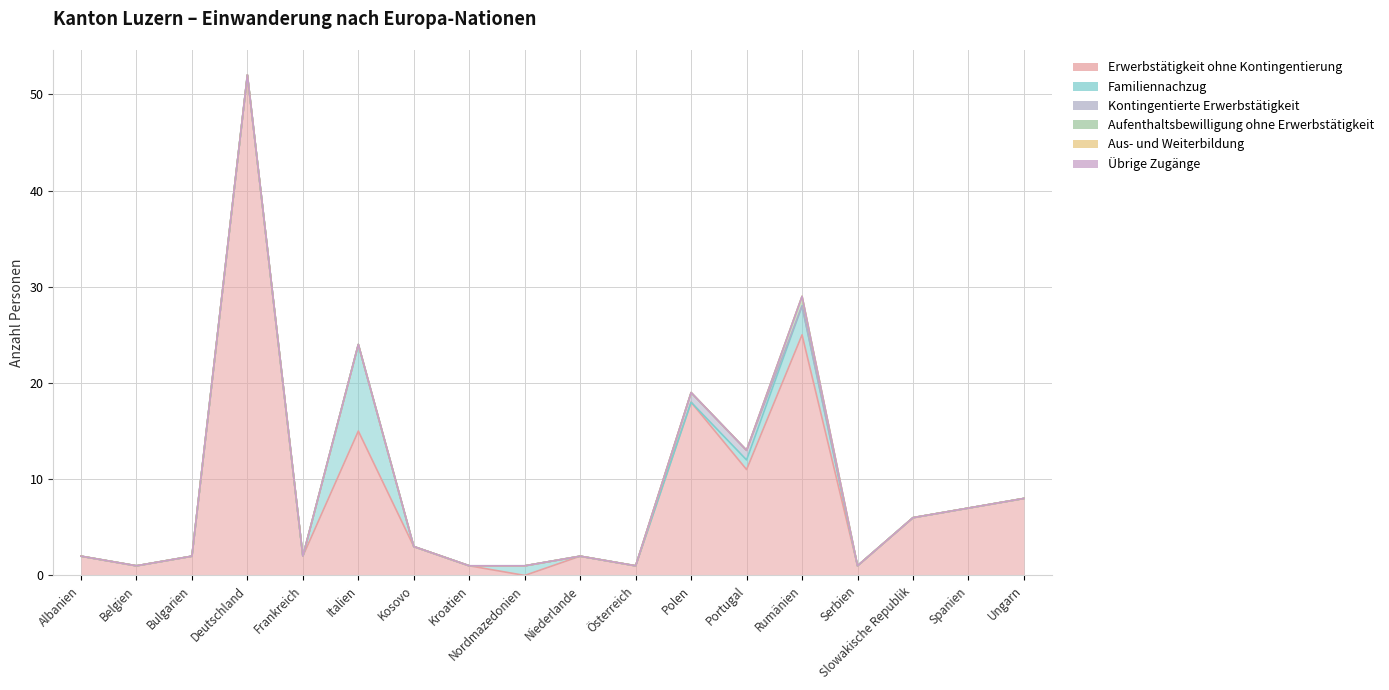

Where is Aus- und Weiterbildung nearest to the value 0?

Albanien